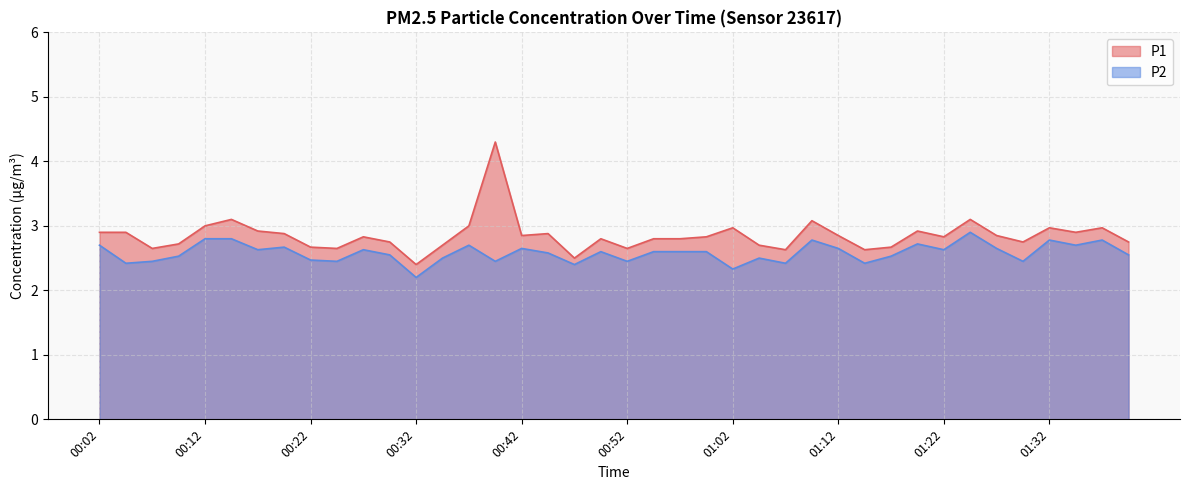

What position from the left is 01:20?

32